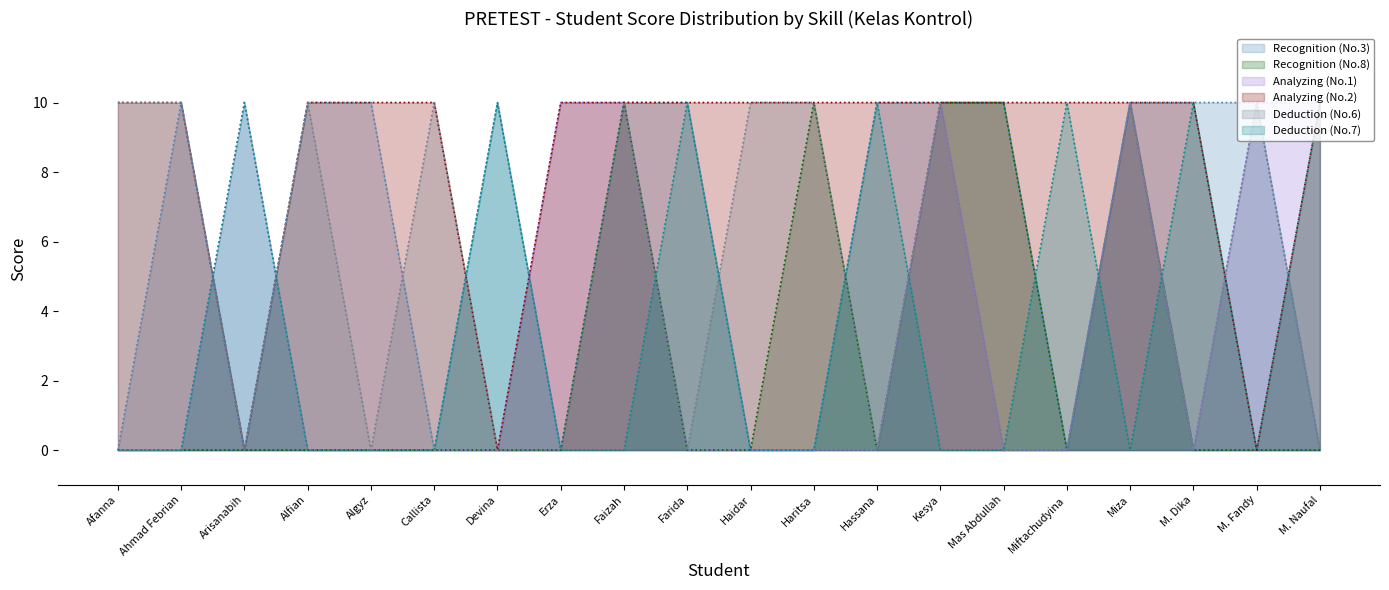

How many lines are shown in the chart?

6